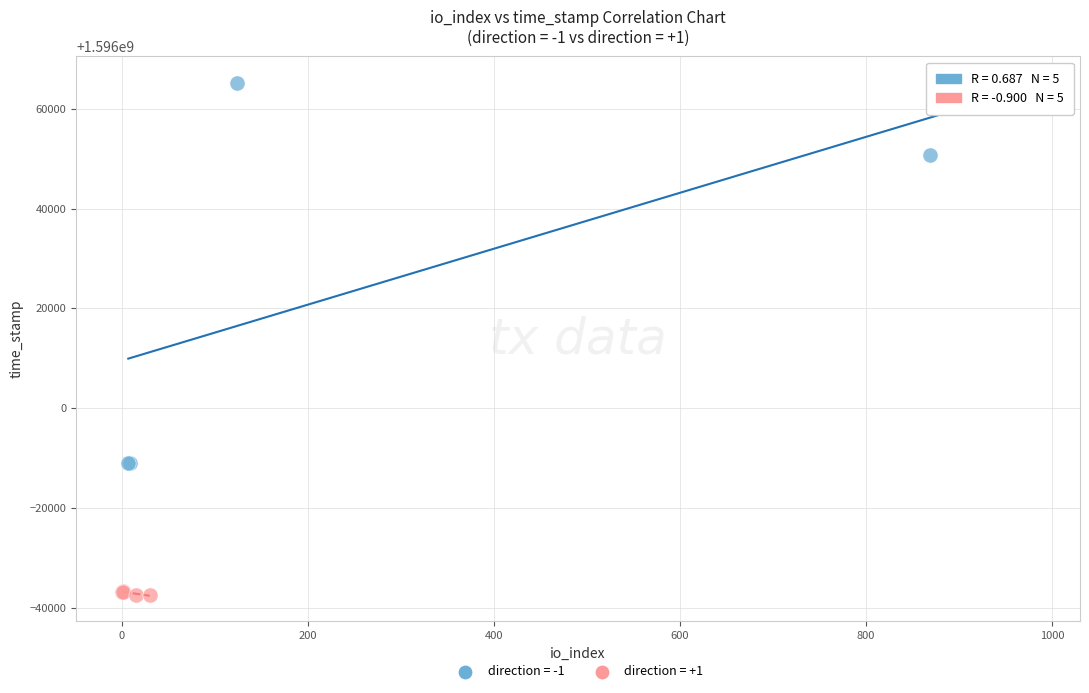

Which series has the largest Y range (max minus min)?

direction = -1